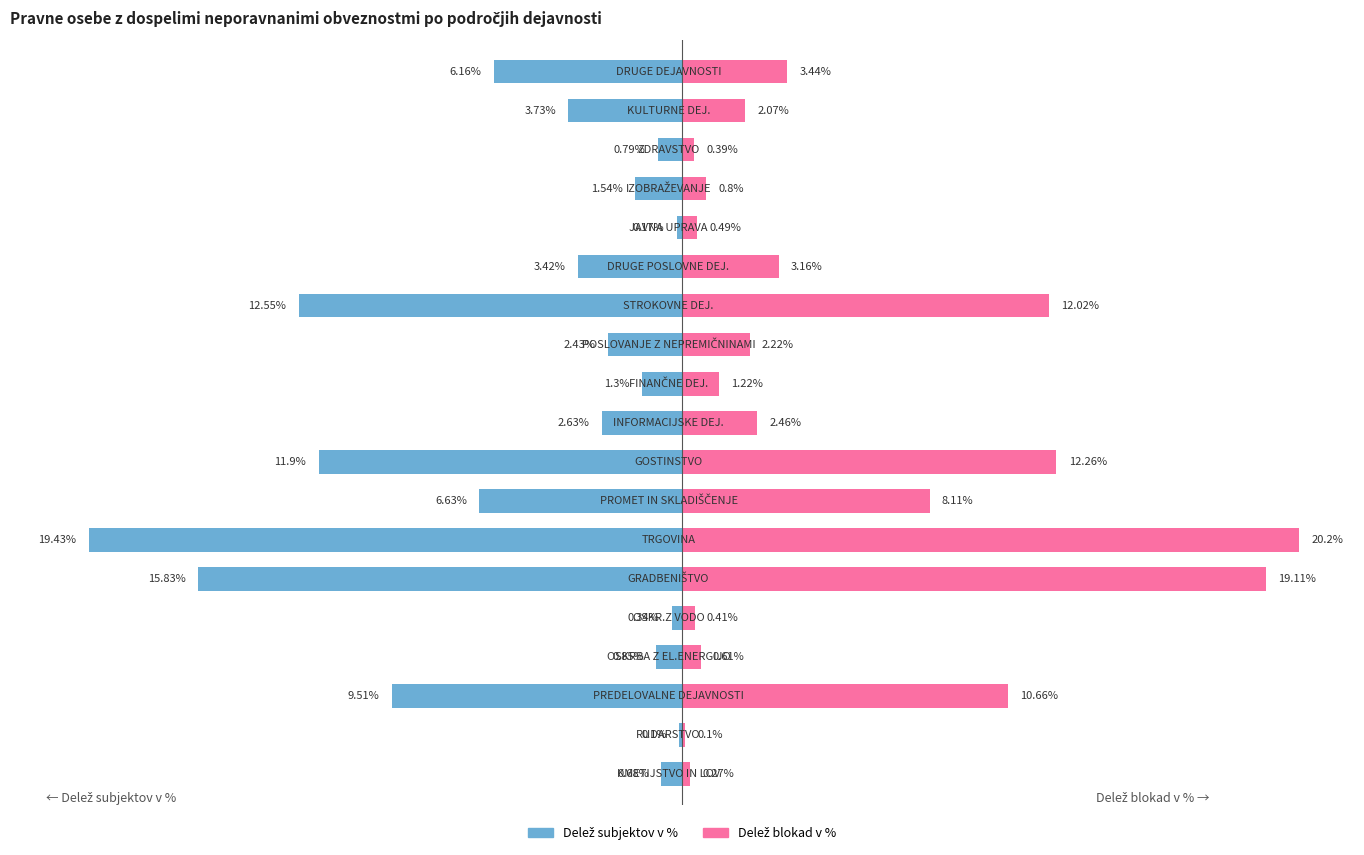

What is the sum of all Delež blokad v % values?

100.0